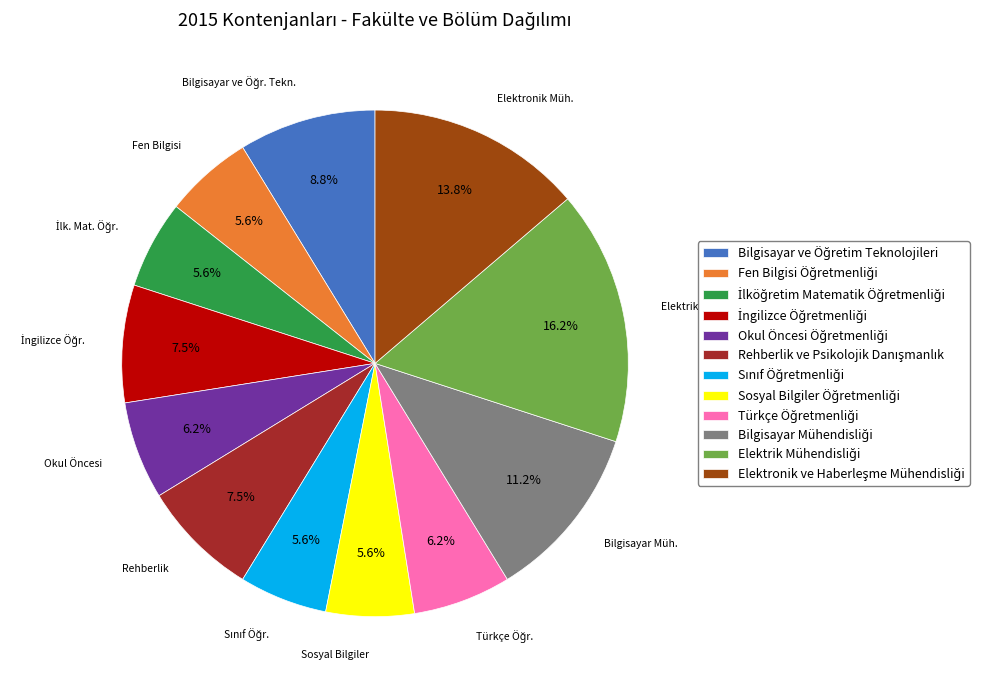

Is there a majority slice in this chart?

No